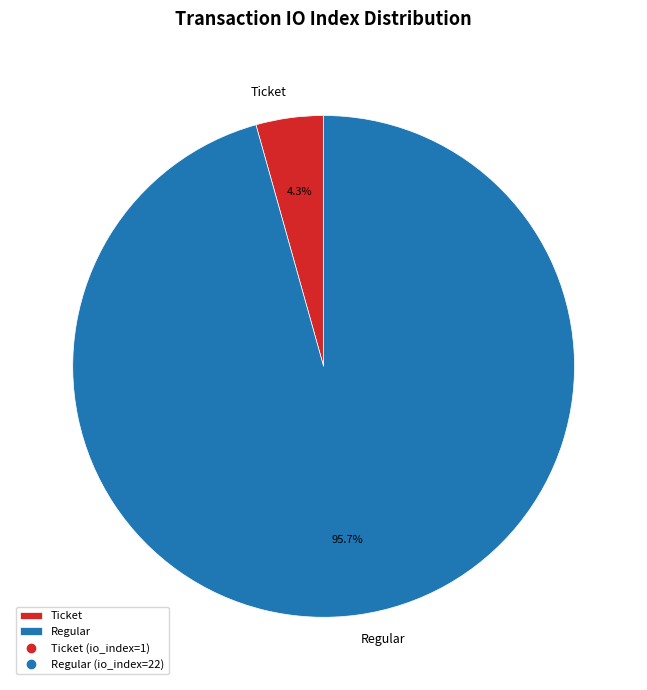

Count the number of slices in the pie.

2